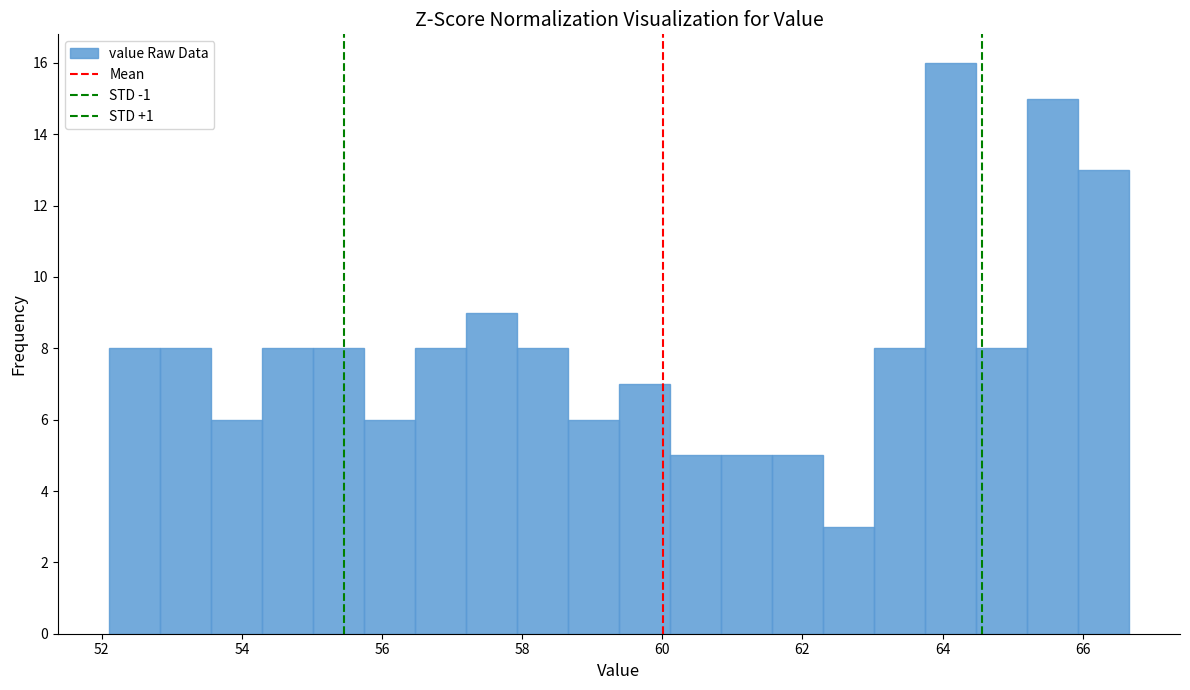

Around what value on the x-axis is the tallest bar? Give the approximate position of its centre, as read against the axis.

64.2